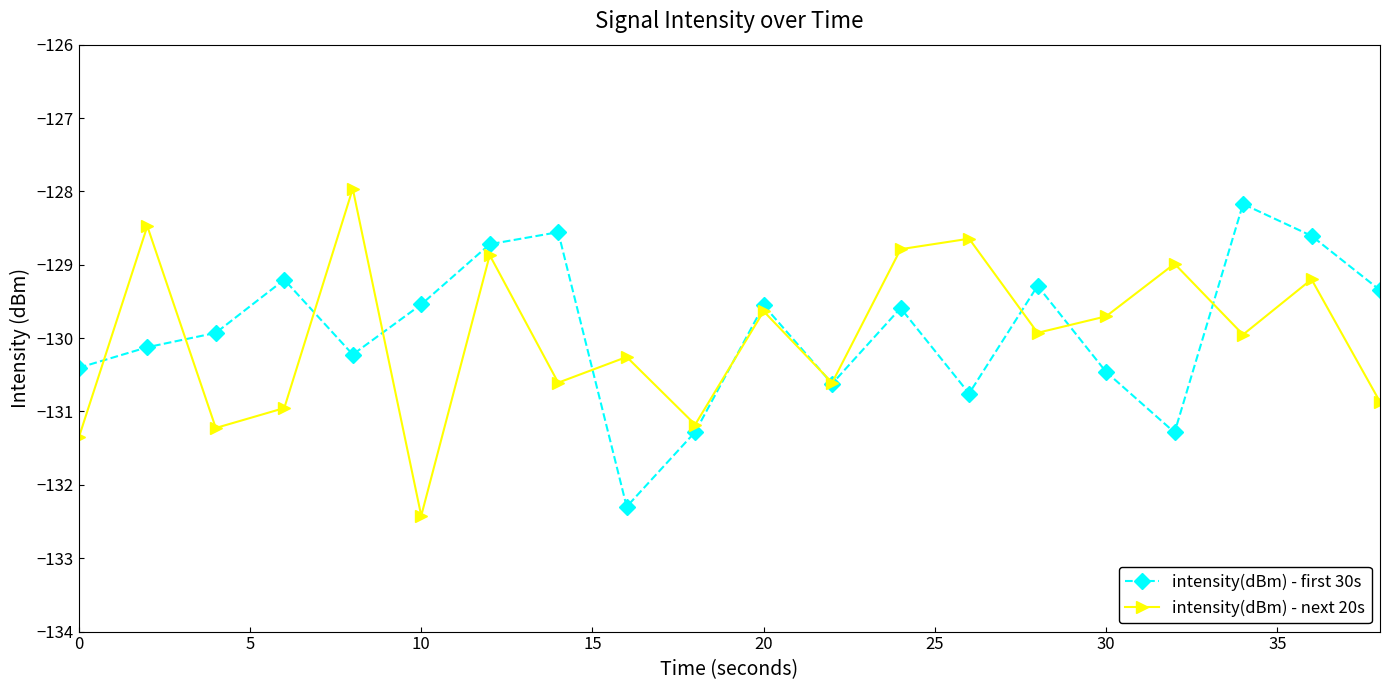

In intensity(dBm) - first 30s, how many points are lower than both neighbors (excluding endpoints)?

5